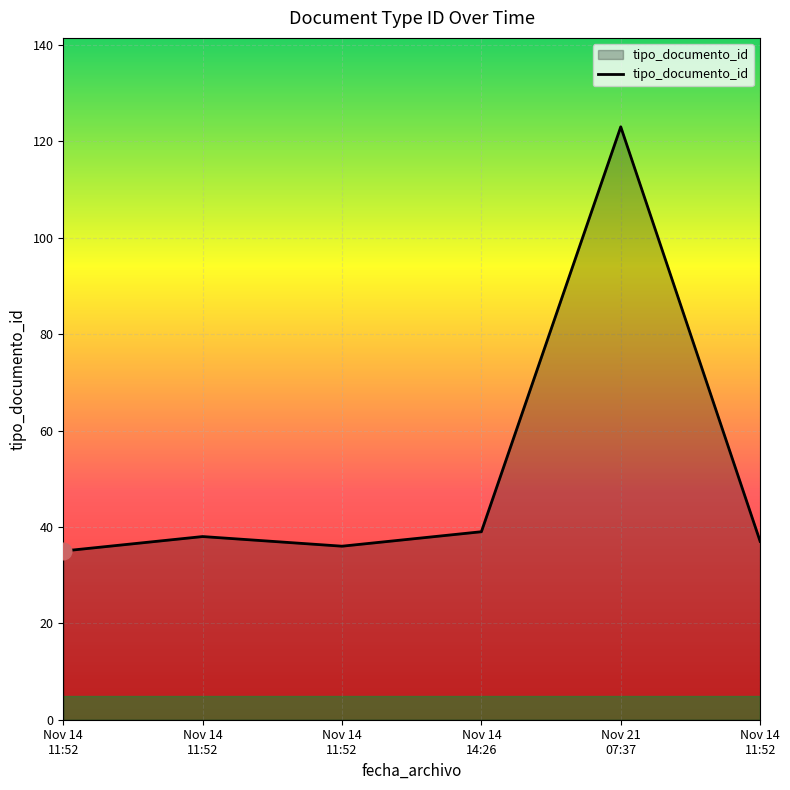

Does the chart display data point markers on the line(s)?

No